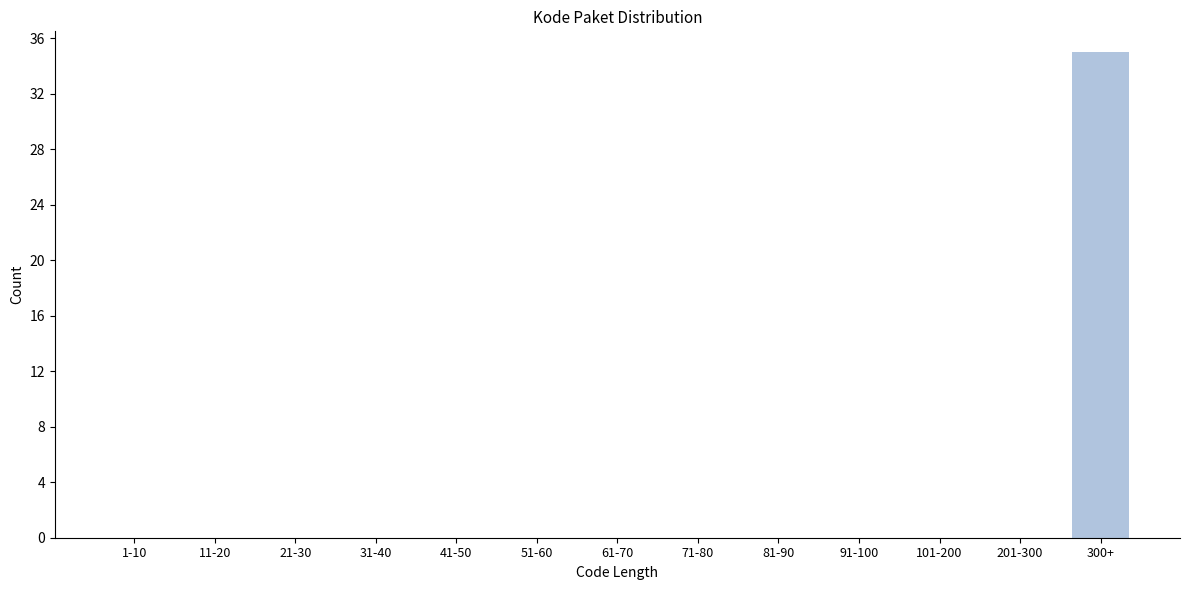

Reading right to left, list all the values displayed in this chart.

300+=35	201-300=0	101-200=0	91-100=0	81-90=0	71-80=0	61-70=0	51-60=0	41-50=0	31-40=0	21-30=0	11-20=0	1-10=0